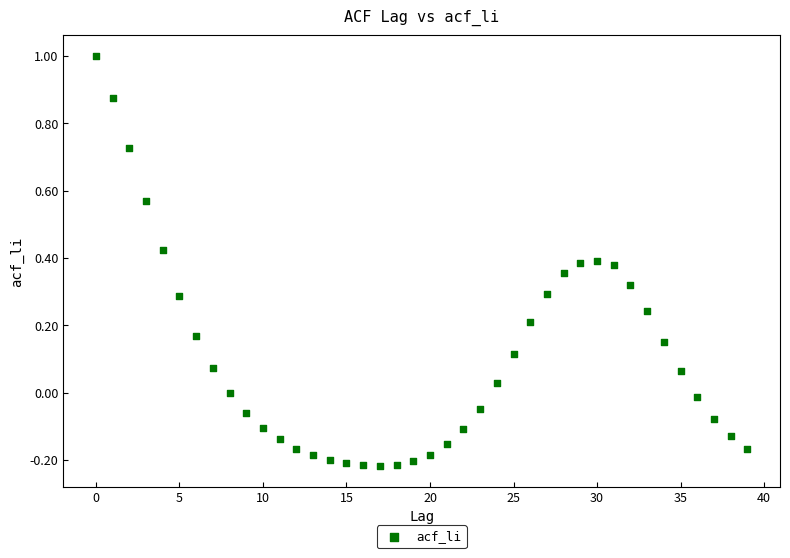

What is the range of Y values (max minus min)?

1.2